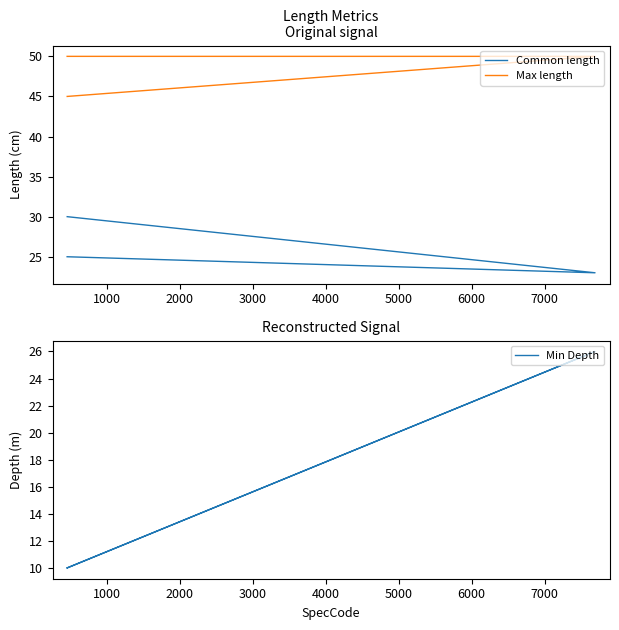

What is the value of the Common length point at the 3rd from the left?

25